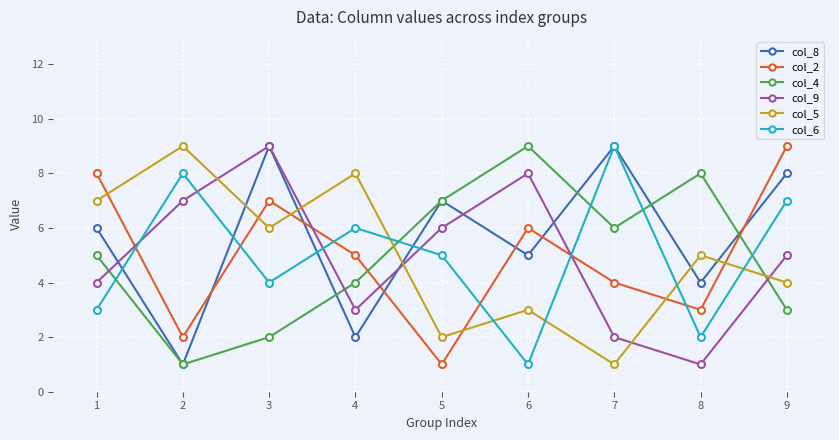

What is the maximum value shown in the chart?

9